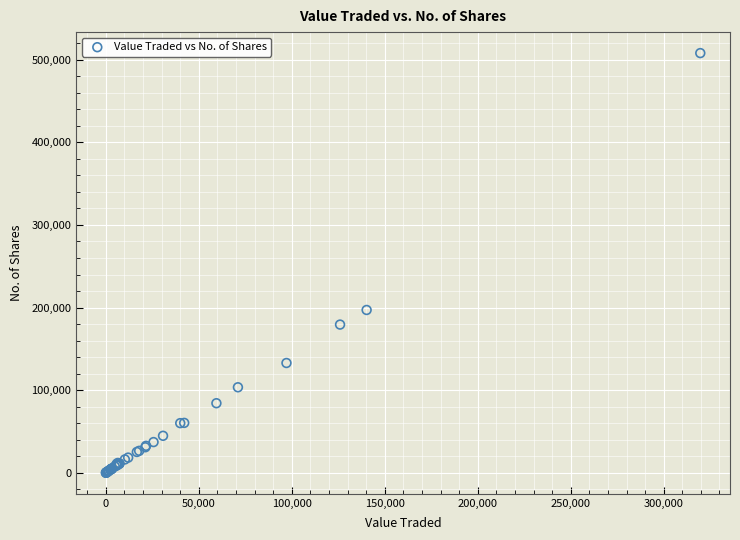

What Y value in the scatter plot is closest to 253990?

197088